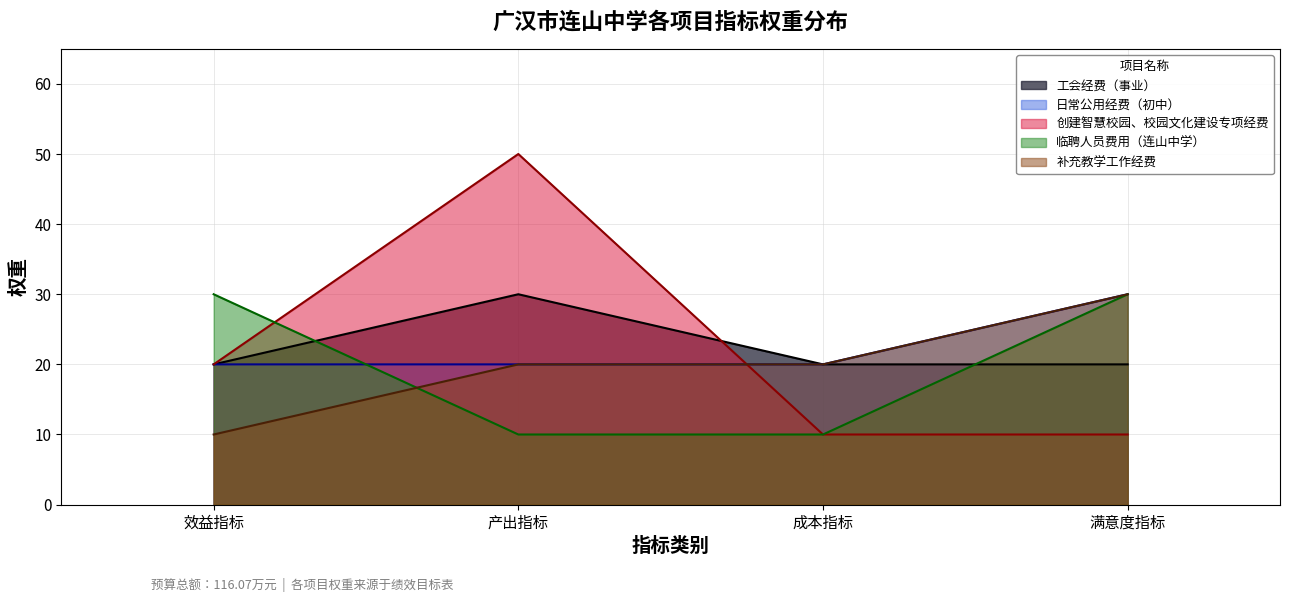

How many 日常公用经费（初中） values are between 20 and 30?

4